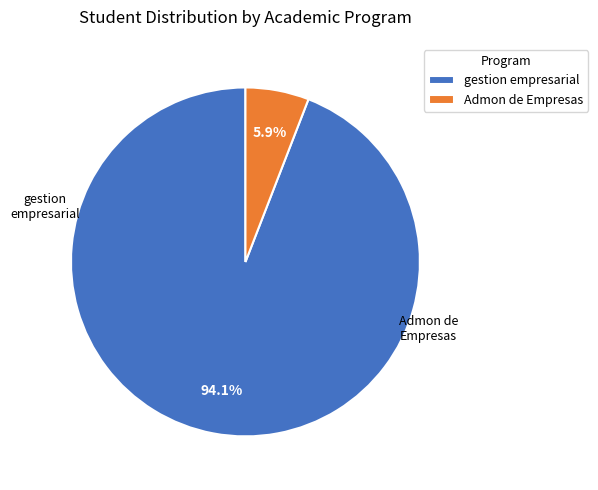

Which slice is the smallest?

Admon de Empresas